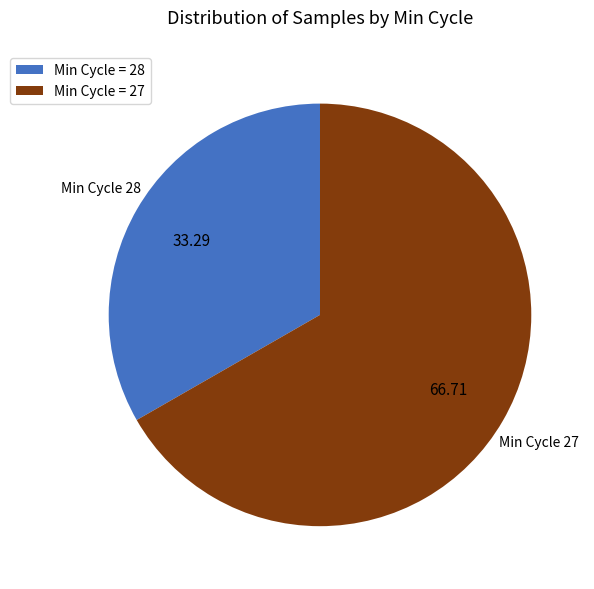

What is the ratio of the value at Min Cycle 28 to the value at Min Cycle 27?

0.5